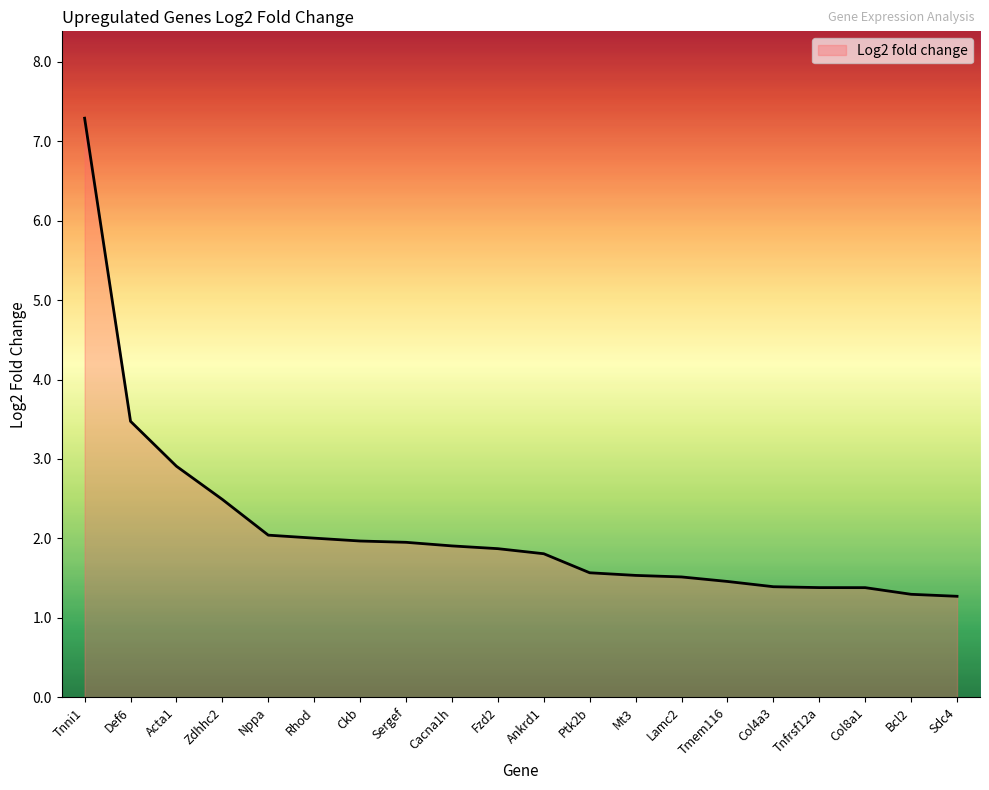

Approximately how many times larger is the value at Rhod compared to Sergef?

1.0